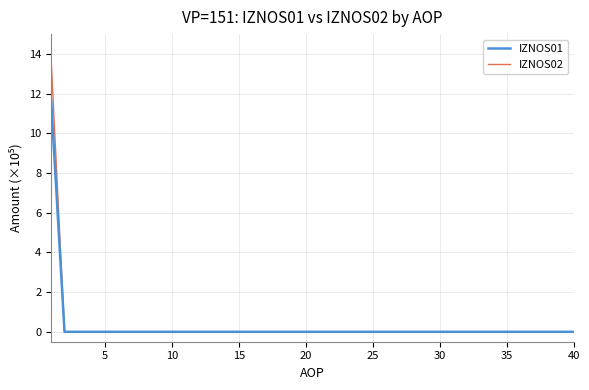

How many categories are shown in the chart?

40